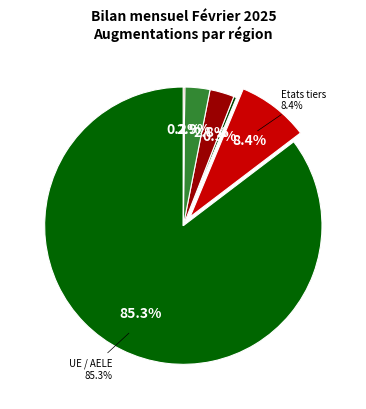

To the nearest percent, what portion does Etats tiers represent?

8%